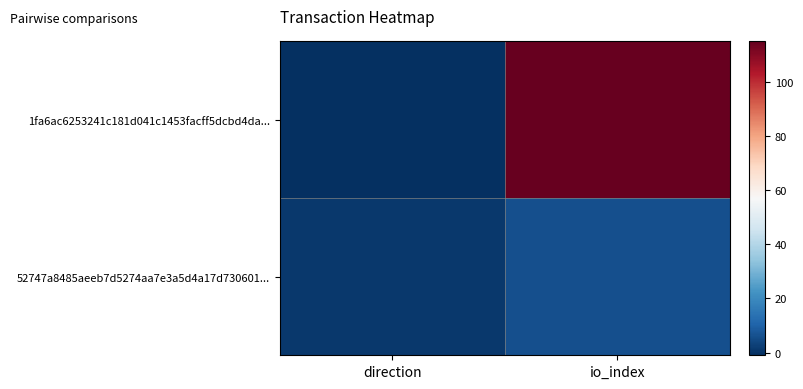

Count the number of data series in this chart.

2